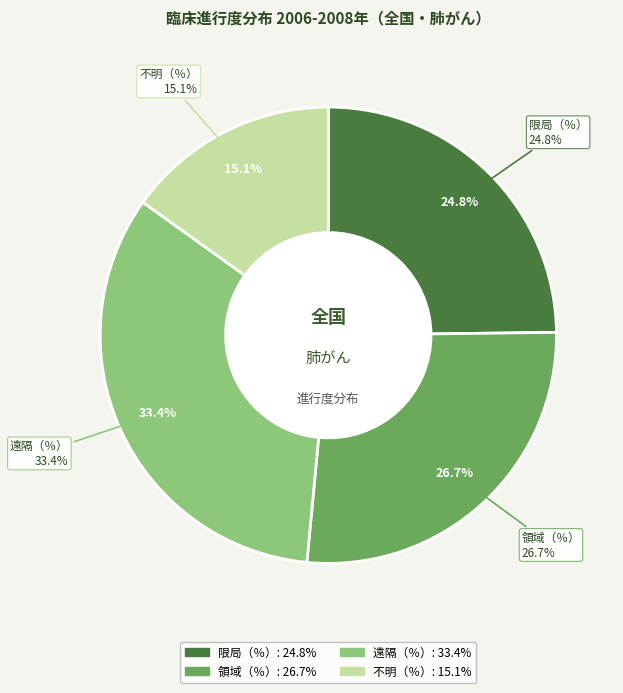

Is there any slice that represents more than half of the pie?

No